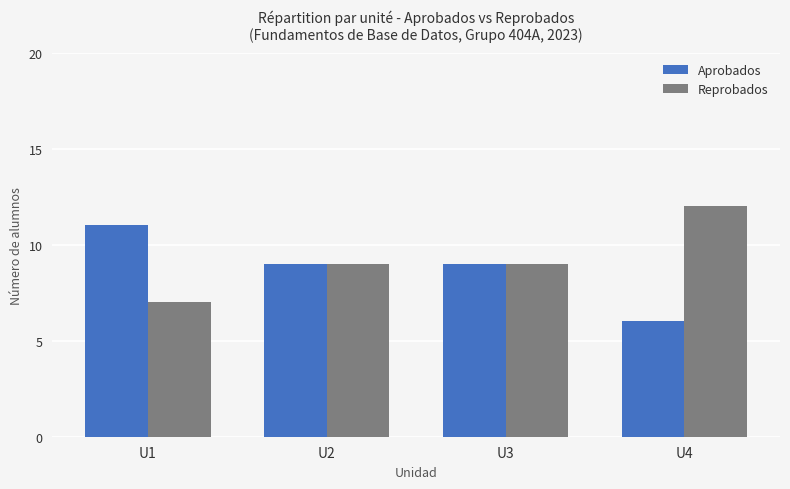

Does the chart contain any negative values?

No